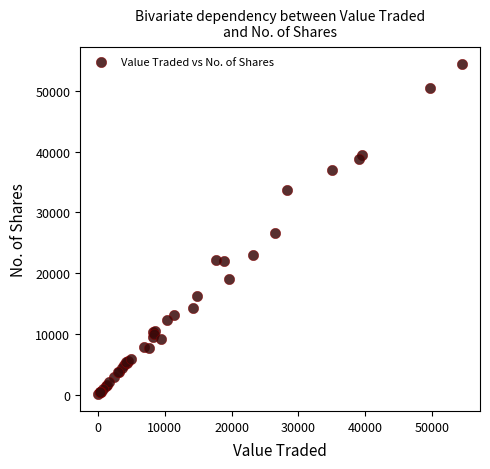

What Y value in the scatter plot is closest to 27258?

26557